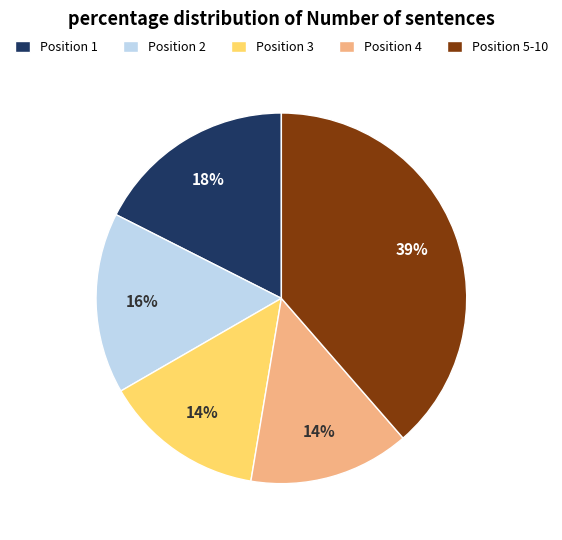

Do Position 5-10 and Position 3 together represent more than half of the pie?

Yes